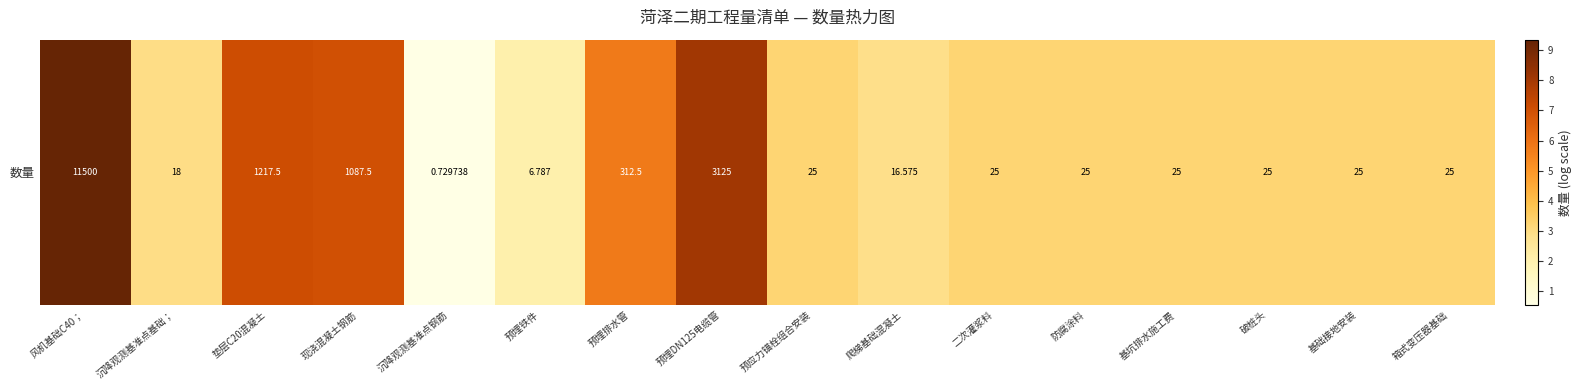

Where does the data first go above 3?

风机基础C40；